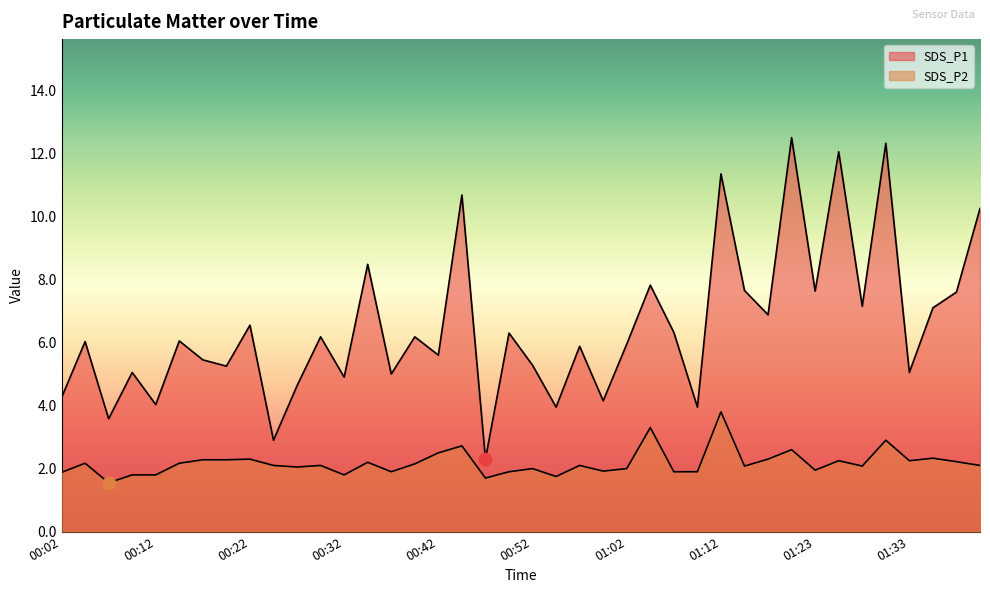

Which series has the widest spread of Y values?

SDS_P1